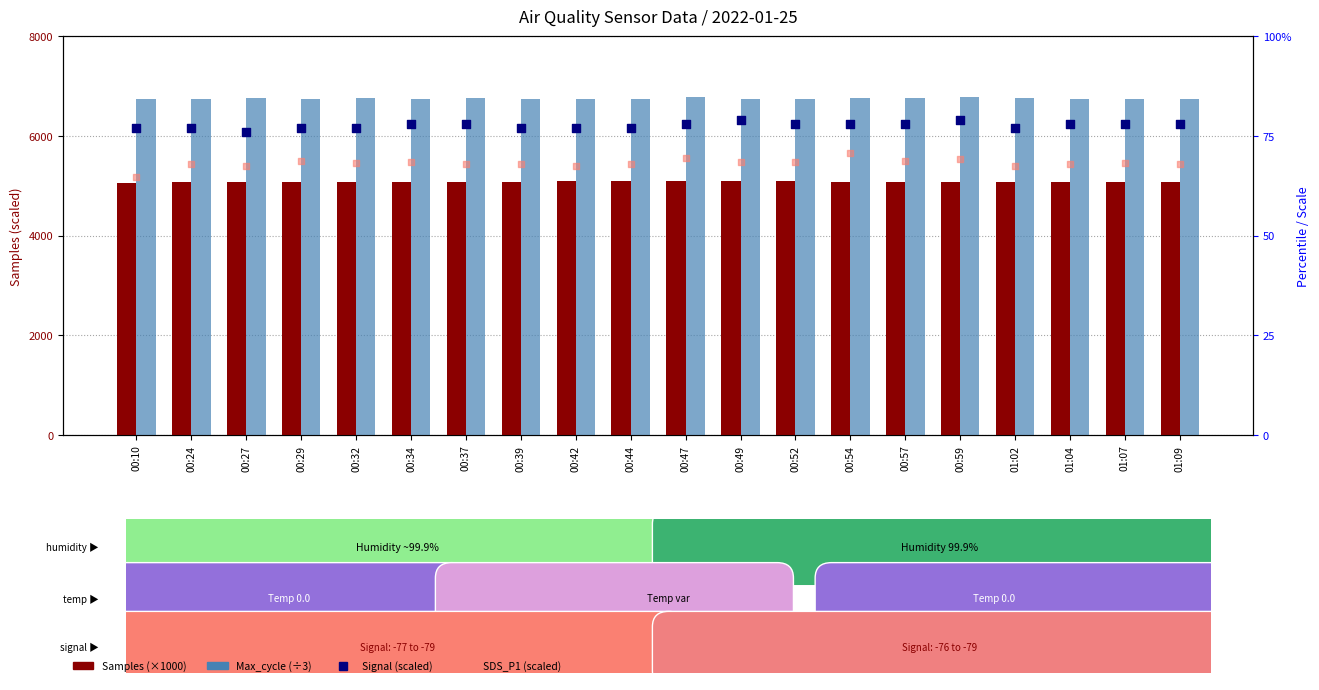

Which series has the largest Y range (max minus min)?

SDS_P1 (scaled)